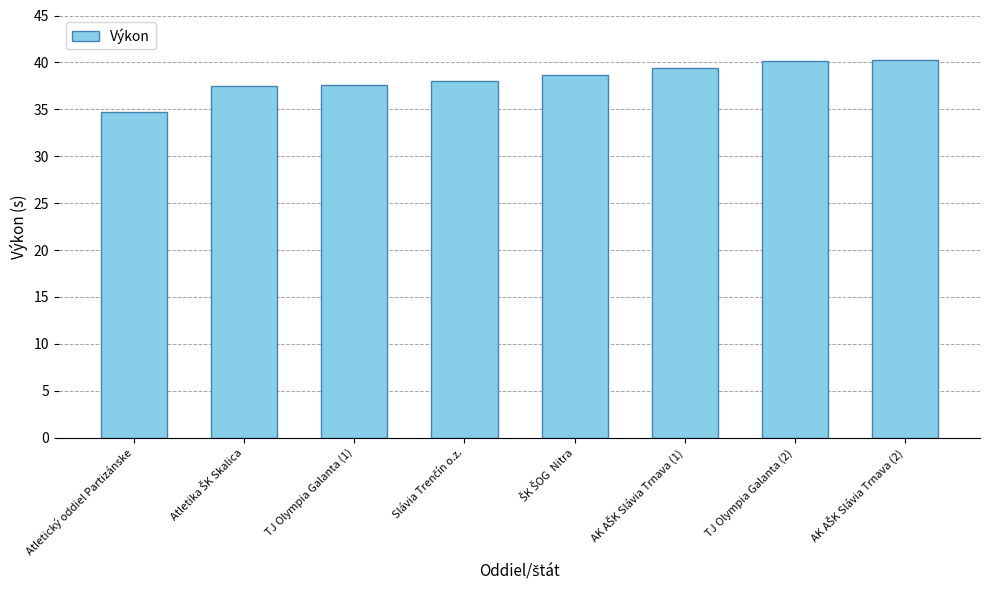

What position from the right is TJ Olympia Galanta (1)?

6